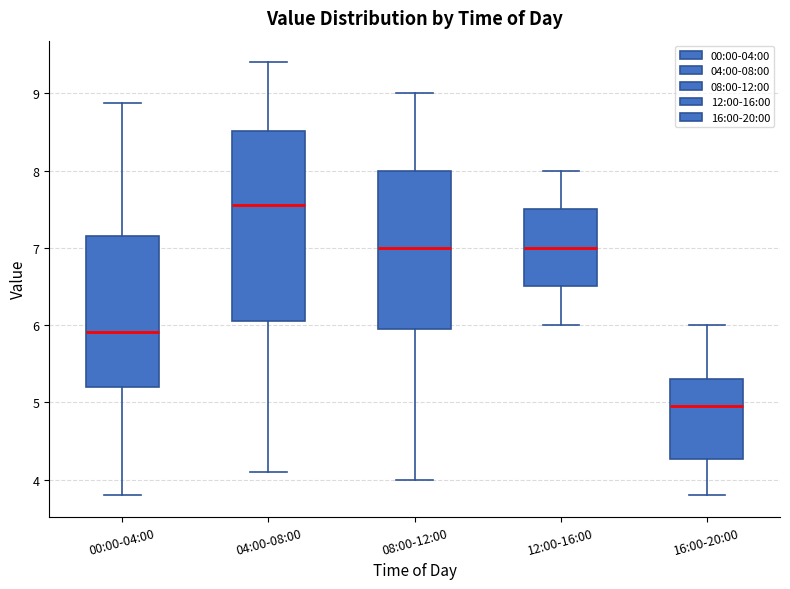

Which box's median line is the lowest?

16:00-20:00